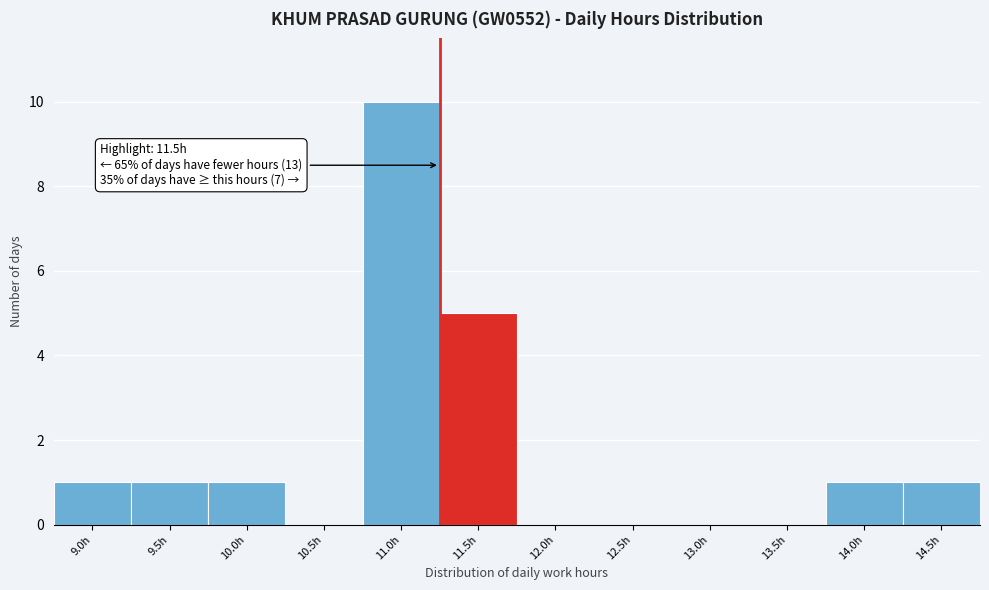

Reading right to left, list all the values displayed in this chart.

14.5h=1	14.0h=1	13.5h=0	13.0h=0	12.5h=0	12.0h=0	11.5h=5	11.0h=10	10.5h=0	10.0h=1	9.5h=1	9.0h=1